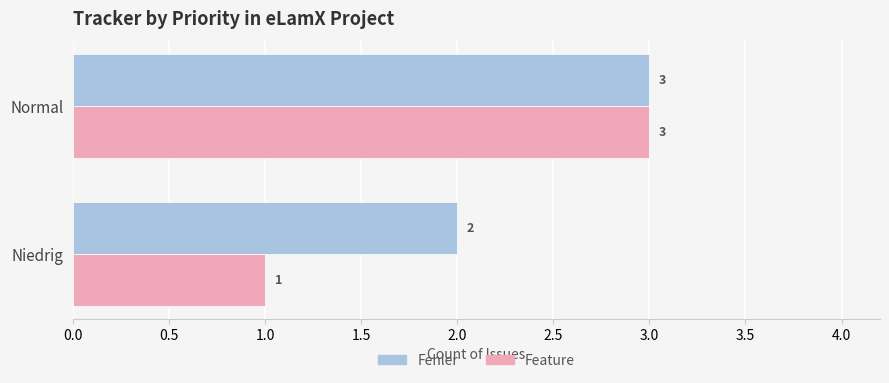

What is the maximum value shown in the chart?

3